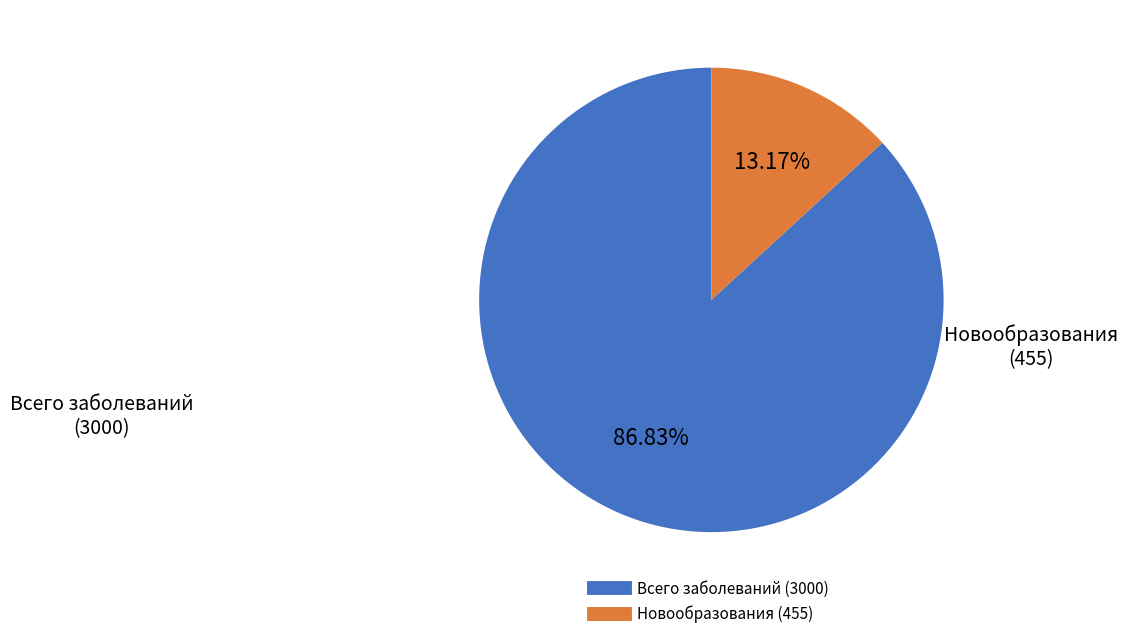

Does any single category account for the majority?

Yes